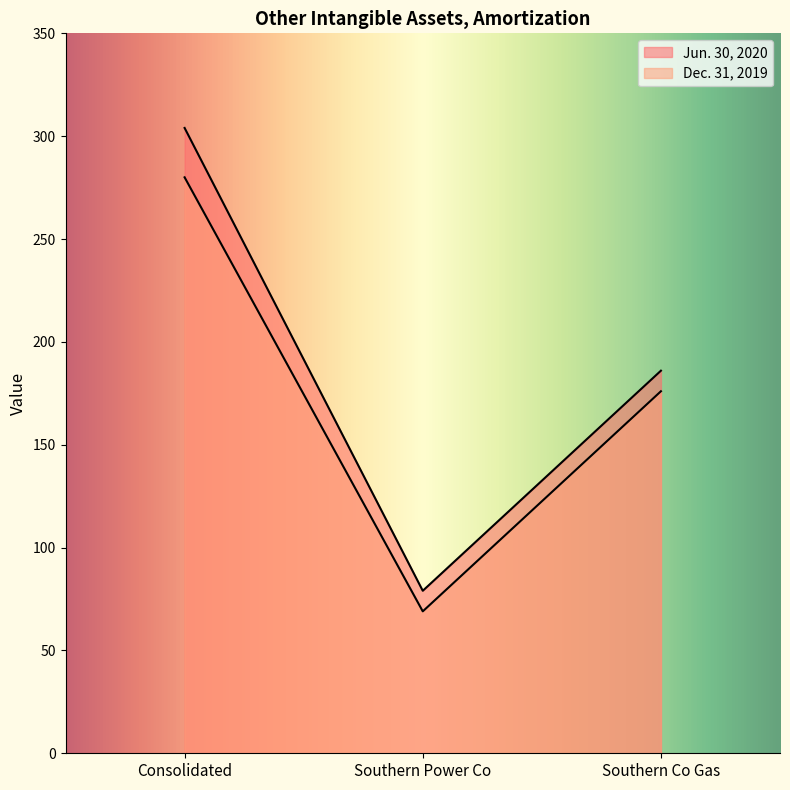

At which label is Dec. 31, 2019 closest to 174?

Southern Co Gas